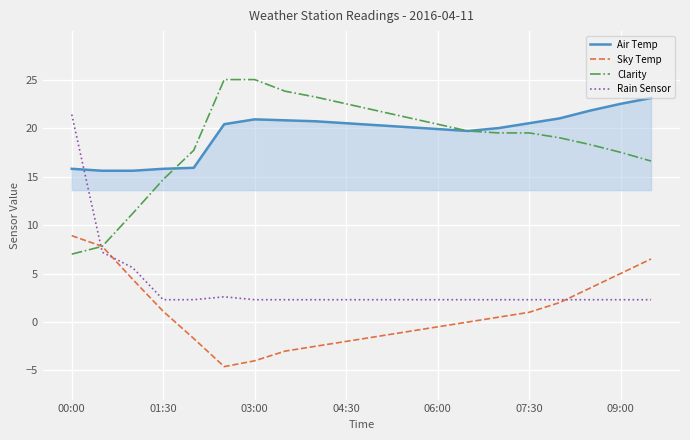

What is the minimum value for Rain Sensor?

2.3